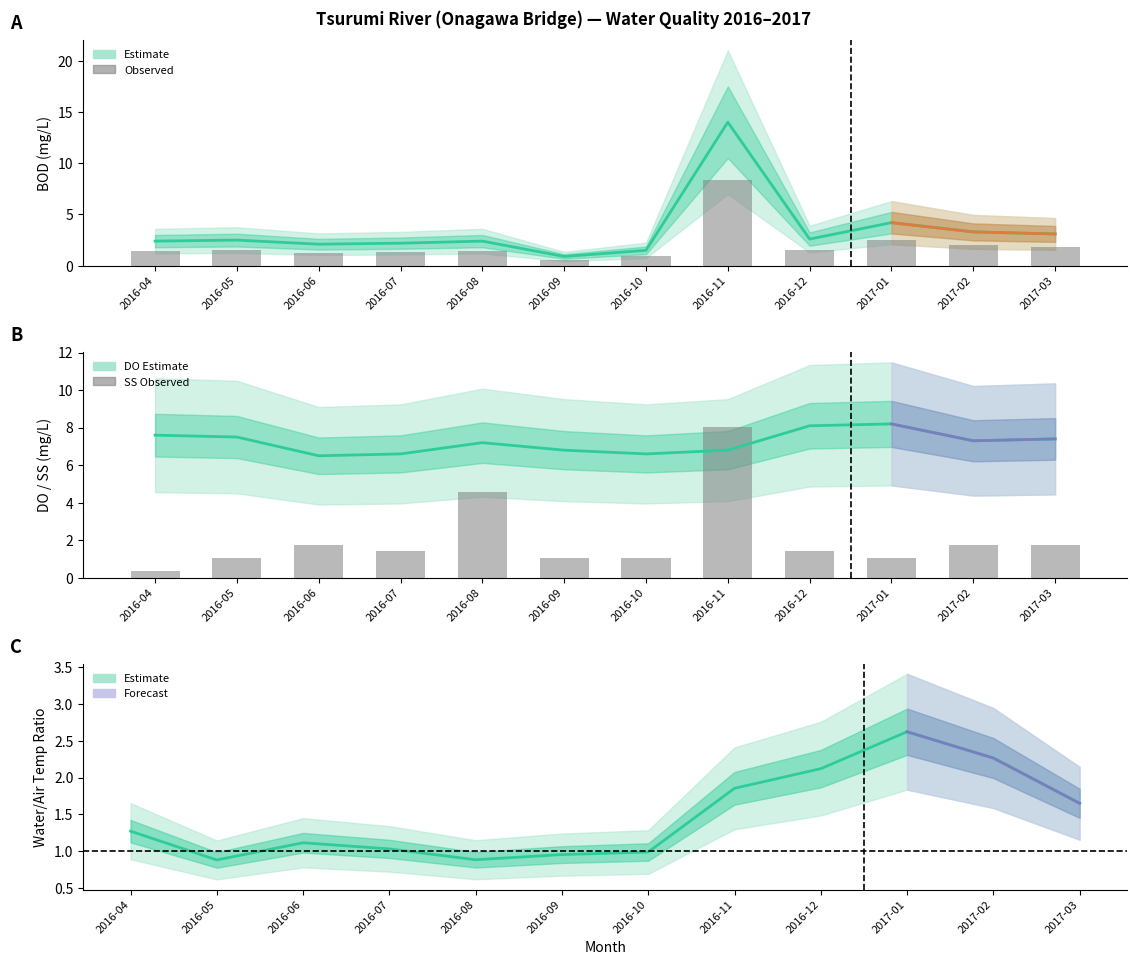

What is the spread (max minus min) of values at 2017-01?

7.1